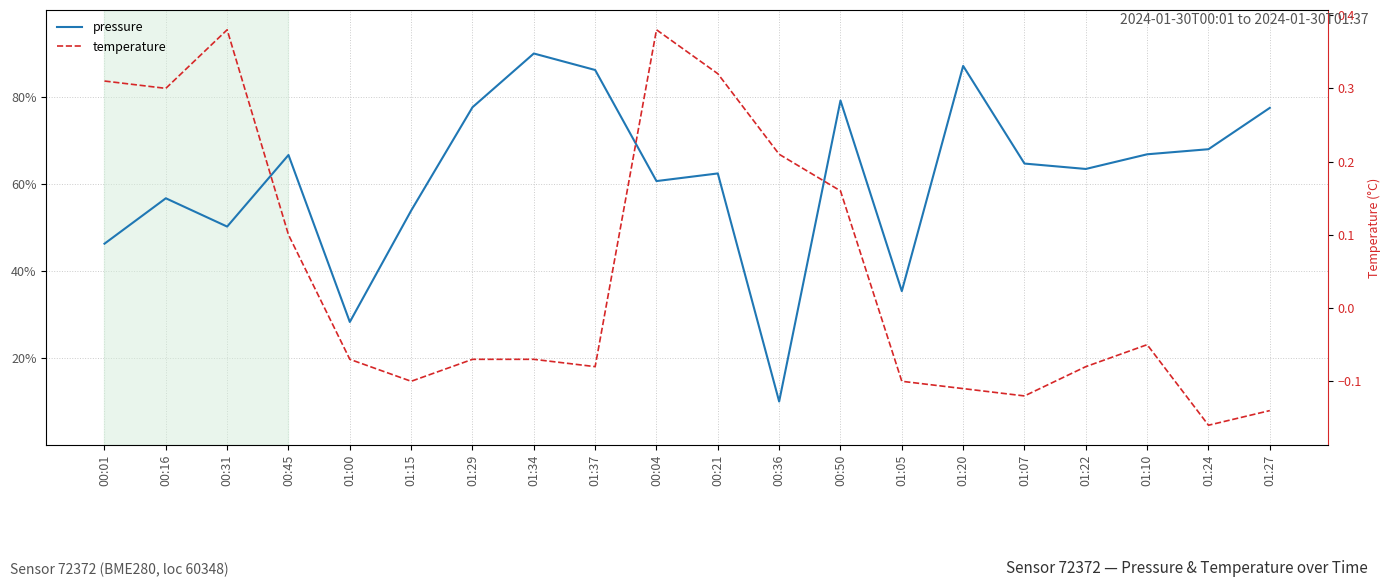

Between 00:01 and 01:37, which series saw the biggest shift?

pressure